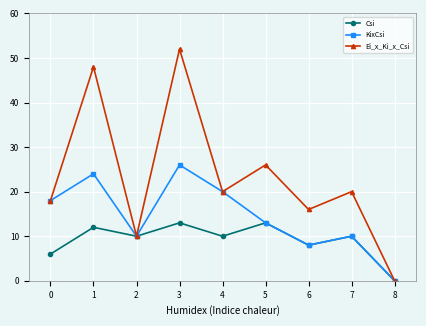

How many distinct data groups are displayed?

3